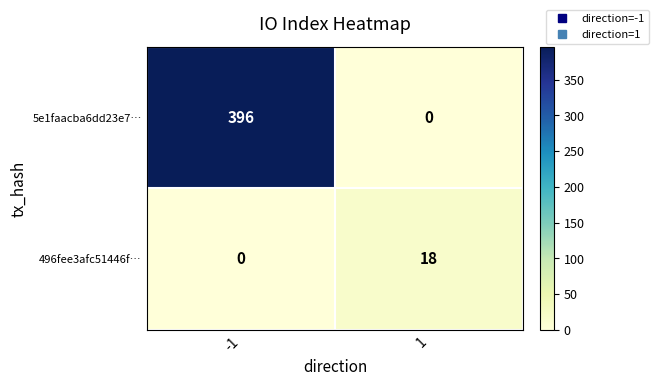

The value of 496fee3afc51446f… at 1 is 18. True or false?

True